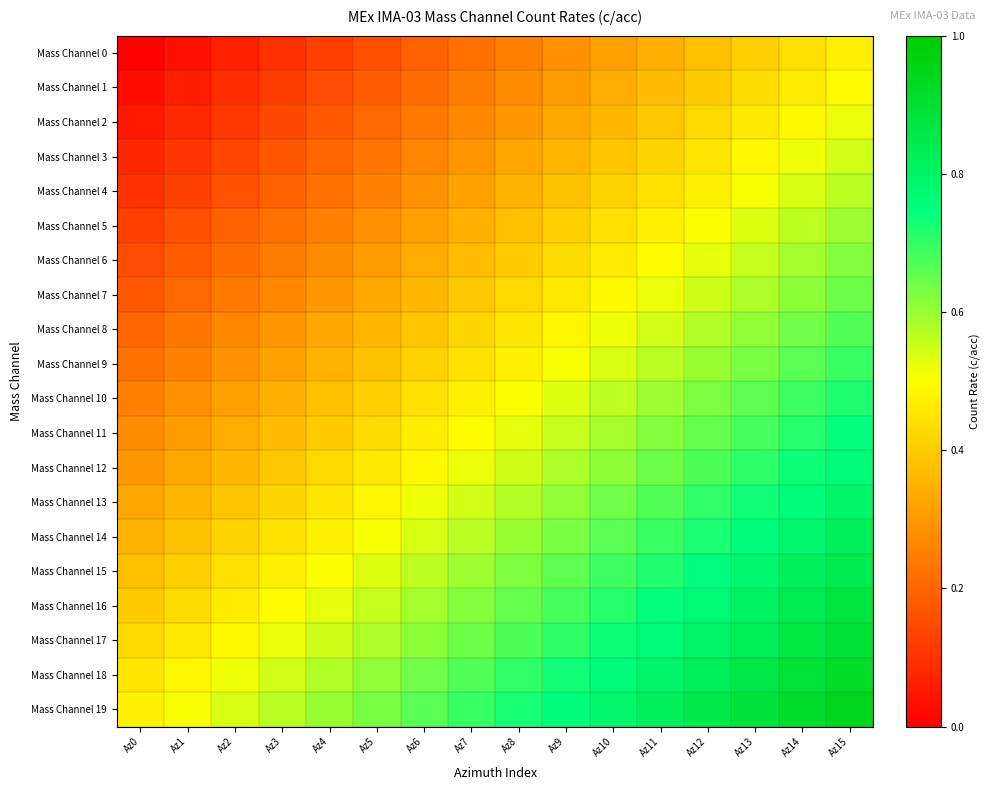

Reading right to left, list all the values displayed in this chart.

Mass Channel 0: Az15=0.5	Az14=0.4	Az13=0.4	Az12=0.4	Az11=0.3	Az10=0.3	Az9=0.3	Az8=0.2	Az7=0.2	Az6=0.2	Az5=0.2	Az4=0.1	Az3=0.1	Az2=0.1	Az1=0.0	Az0=0.0
Mass Channel 1: Az15=0.5	Az14=0.5	Az13=0.4	Az12=0.4	Az11=0.4	Az10=0.3	Az9=0.3	Az8=0.3	Az7=0.2	Az6=0.2	Az5=0.2	Az4=0.1	Az3=0.1	Az2=0.1	Az1=0.1	Az0=0.0
Mass Channel 2: Az15=0.5	Az14=0.5	Az13=0.5	Az12=0.4	Az11=0.4	Az10=0.4	Az9=0.3	Az8=0.3	Az7=0.3	Az6=0.2	Az5=0.2	Az4=0.2	Az3=0.1	Az2=0.1	Az1=0.1	Az0=0.1
Mass Channel 3: Az15=0.5	Az14=0.5	Az13=0.5	Az12=0.5	Az11=0.4	Az10=0.4	Az9=0.4	Az8=0.3	Az7=0.3	Az6=0.3	Az5=0.2	Az4=0.2	Az3=0.2	Az2=0.1	Az1=0.1	Az0=0.1
Mass Channel 4: Az15=0.6	Az14=0.5	Az13=0.5	Az12=0.5	Az11=0.4	Az10=0.4	Az9=0.4	Az8=0.3	Az7=0.3	Az6=0.3	Az5=0.3	Az4=0.2	Az3=0.2	Az2=0.2	Az1=0.1	Az0=0.1
Mass Channel 5: Az15=0.6	Az14=0.6	Az13=0.5	Az12=0.5	Az11=0.5	Az10=0.4	Az9=0.4	Az8=0.4	Az7=0.3	Az6=0.3	Az5=0.3	Az4=0.2	Az3=0.2	Az2=0.2	Az1=0.2	Az0=0.1
Mass Channel 6: Az15=0.6	Az14=0.6	Az13=0.6	Az12=0.5	Az11=0.5	Az10=0.5	Az9=0.4	Az8=0.4	Az7=0.4	Az6=0.3	Az5=0.3	Az4=0.3	Az3=0.2	Az2=0.2	Az1=0.2	Az0=0.1
Mass Channel 7: Az15=0.6	Az14=0.6	Az13=0.6	Az12=0.6	Az11=0.5	Az10=0.5	Az9=0.5	Az8=0.4	Az7=0.4	Az6=0.4	Az5=0.3	Az4=0.3	Az3=0.3	Az2=0.2	Az1=0.2	Az0=0.2
Mass Channel 8: Az15=0.7	Az14=0.6	Az13=0.6	Az12=0.6	Az11=0.5	Az10=0.5	Az9=0.5	Az8=0.5	Az7=0.4	Az6=0.4	Az5=0.4	Az4=0.3	Az3=0.3	Az2=0.3	Az1=0.2	Az0=0.2
Mass Channel 9: Az15=0.7	Az14=0.7	Az13=0.6	Az12=0.6	Az11=0.6	Az10=0.5	Az9=0.5	Az8=0.5	Az7=0.4	Az6=0.4	Az5=0.4	Az4=0.3	Az3=0.3	Az2=0.3	Az1=0.3	Az0=0.2
Mass Channel 10: Az15=0.7	Az14=0.7	Az13=0.7	Az12=0.6	Az11=0.6	Az10=0.6	Az9=0.5	Az8=0.5	Az7=0.5	Az6=0.4	Az5=0.4	Az4=0.4	Az3=0.3	Az2=0.3	Az1=0.3	Az0=0.2
Mass Channel 11: Az15=0.7	Az14=0.7	Az13=0.7	Az12=0.7	Az11=0.6	Az10=0.6	Az9=0.6	Az8=0.5	Az7=0.5	Az6=0.5	Az5=0.4	Az4=0.4	Az3=0.4	Az2=0.3	Az1=0.3	Az0=0.3
Mass Channel 12: Az15=0.8	Az14=0.7	Az13=0.7	Az12=0.7	Az11=0.6	Az10=0.6	Az9=0.6	Az8=0.6	Az7=0.5	Az6=0.5	Az5=0.5	Az4=0.4	Az3=0.4	Az2=0.4	Az1=0.3	Az0=0.3
Mass Channel 13: Az15=0.8	Az14=0.8	Az13=0.7	Az12=0.7	Az11=0.7	Az10=0.6	Az9=0.6	Az8=0.6	Az7=0.5	Az6=0.5	Az5=0.5	Az4=0.5	Az3=0.4	Az2=0.4	Az1=0.4	Az0=0.3
Mass Channel 14: Az15=0.8	Az14=0.8	Az13=0.8	Az12=0.7	Az11=0.7	Az10=0.7	Az9=0.6	Az8=0.6	Az7=0.6	Az6=0.5	Az5=0.5	Az4=0.5	Az3=0.4	Az2=0.4	Az1=0.4	Az0=0.3
Mass Channel 15: Az15=0.8	Az14=0.8	Az13=0.8	Az12=0.8	Az11=0.7	Az10=0.7	Az9=0.7	Az8=0.6	Az7=0.6	Az6=0.6	Az5=0.5	Az4=0.5	Az3=0.5	Az2=0.4	Az1=0.4	Az0=0.4
Mass Channel 16: Az15=0.9	Az14=0.8	Az13=0.8	Az12=0.8	Az11=0.7	Az10=0.7	Az9=0.7	Az8=0.7	Az7=0.6	Az6=0.6	Az5=0.6	Az4=0.5	Az3=0.5	Az2=0.5	Az1=0.4	Az0=0.4
Mass Channel 17: Az15=0.9	Az14=0.9	Az13=0.8	Az12=0.8	Az11=0.8	Az10=0.7	Az9=0.7	Az8=0.7	Az7=0.6	Az6=0.6	Az5=0.6	Az4=0.6	Az3=0.5	Az2=0.5	Az1=0.5	Az0=0.4
Mass Channel 18: Az15=0.9	Az14=0.9	Az13=0.9	Az12=0.8	Az11=0.8	Az10=0.8	Az9=0.7	Az8=0.7	Az7=0.7	Az6=0.6	Az5=0.6	Az4=0.6	Az3=0.5	Az2=0.5	Az1=0.5	Az0=0.5
Mass Channel 19: Az15=0.9	Az14=0.9	Az13=0.9	Az12=0.8	Az11=0.8	Az10=0.8	Az9=0.8	Az8=0.7	Az7=0.7	Az6=0.7	Az5=0.6	Az4=0.6	Az3=0.6	Az2=0.5	Az1=0.5	Az0=0.5